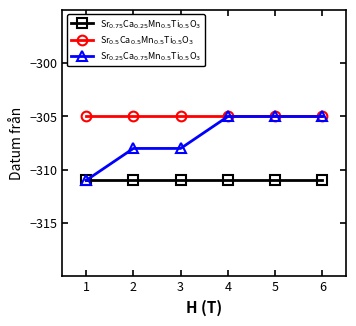

The value of Sr$_{0.5}$Ca$_{0.5}$Mn$_{0.5}$Ti$_{0.5}$O$_3$ at 3 is -167. True or false?

False